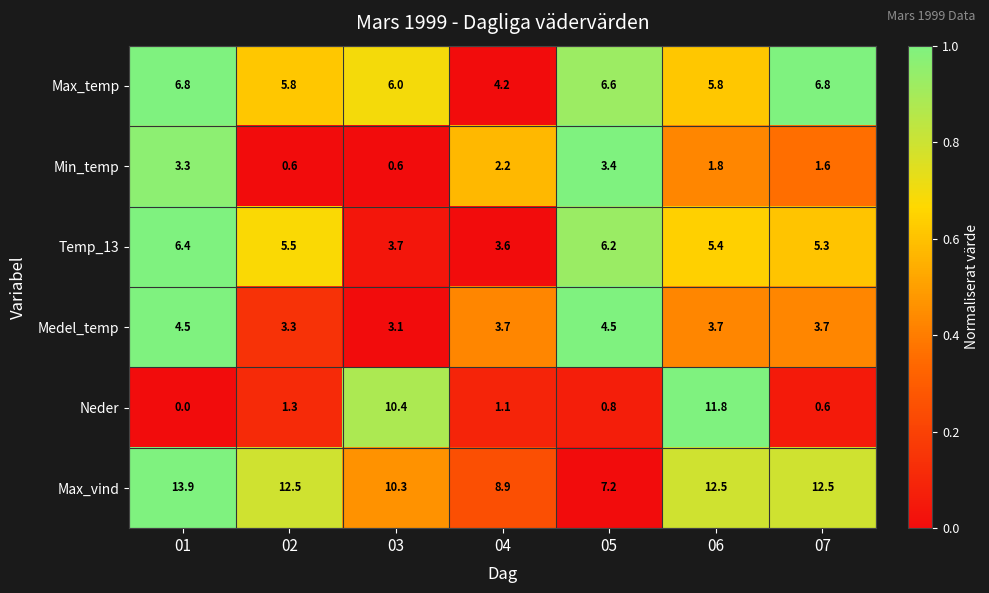

List the labels in order of Neder value, largest first.

06, 03, 02, 04, 05, 07, 01